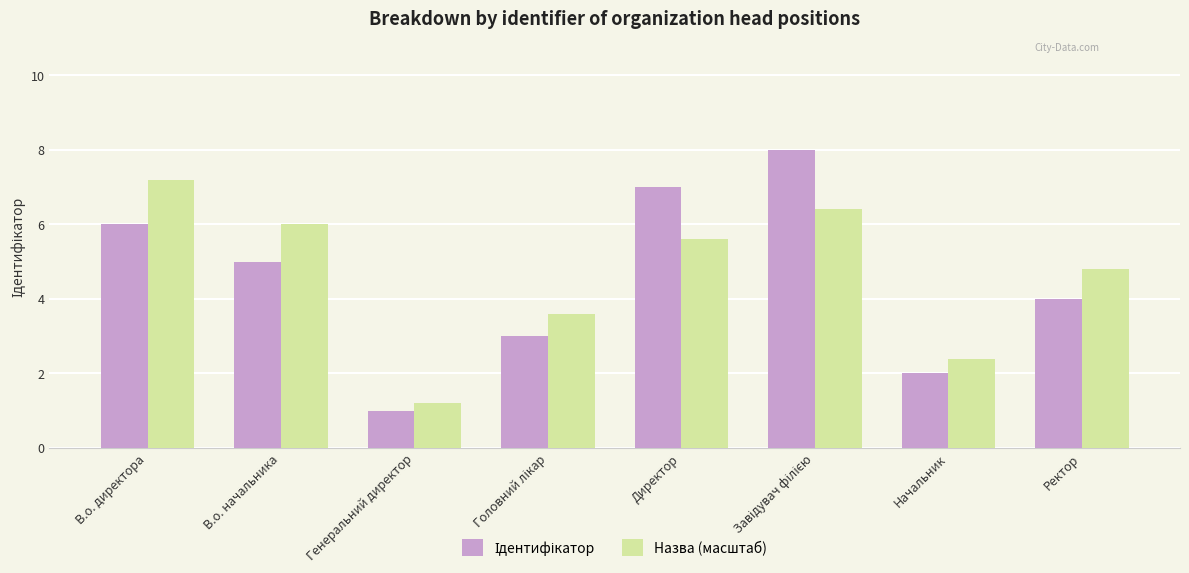

Which series changed the most between В.о. директора and Ректор?

Назва (масштаб)